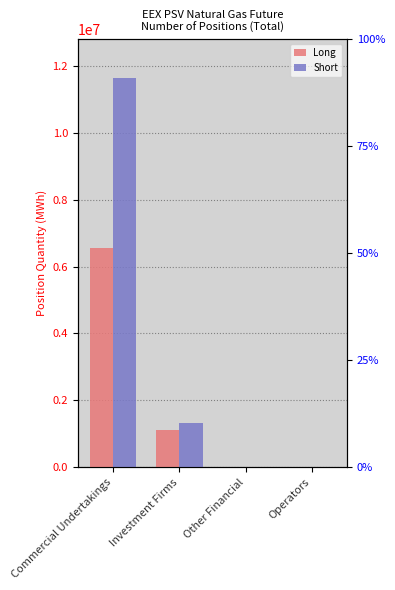

How many values in the Short series are below 1330176?

2